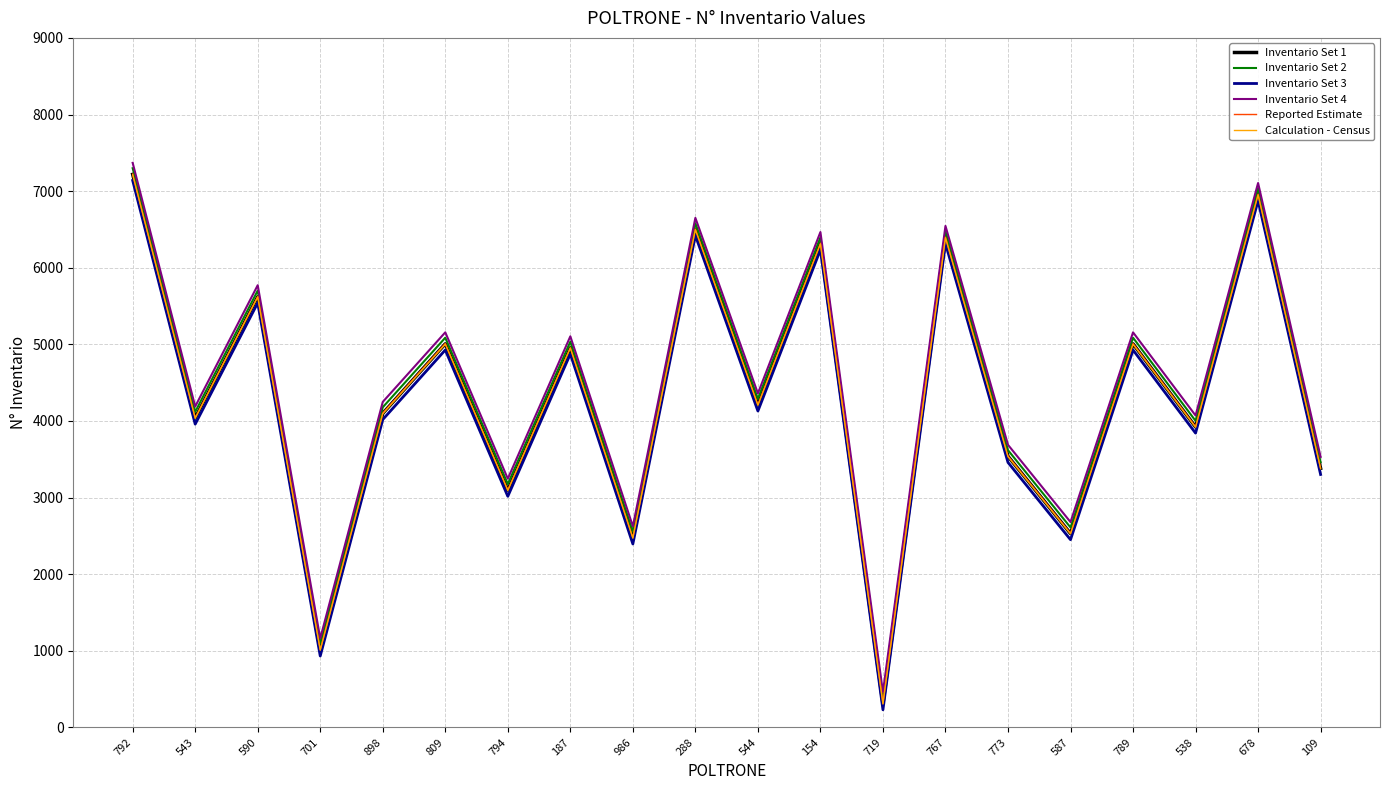

Reading left to right, transcribe all the data shown in this chart.

Inventario Set 1: 792=7219	543=4039	590=5622	701=1013	898=4099	809=5007	794=3097	187=4955	986=2475	288=6501	544=4210	154=6316	719=311	767=6396	773=3539	587=2531	789=5007	538=3922	678=6956	109=3382
Inventario Set 2: 792=7299	543=4119	590=5702	701=1093	898=4179	809=5087	794=3177	187=5035	986=2555	288=6581	544=4290	154=6396	719=391	767=6476	773=3619	587=2611	789=5087	538=4002	678=7036	109=3462
Inventario Set 3: 792=7139	543=3959	590=5542	701=933	898=4019	809=4927	794=3017	187=4875	986=2395	288=6421	544=4130	154=6236	719=231	767=6316	773=3459	587=2451	789=4927	538=3842	678=6876	109=3302
Inventario Set 4: 792=7369	543=4189	590=5772	701=1163	898=4249	809=5157	794=3247	187=5105	986=2625	288=6651	544=4360	154=6466	719=461	767=6546	773=3689	587=2681	789=5157	538=4072	678=7106	109=3532
Reported Estimate: 792=7224	543=4044	590=5627	701=1018	898=4104	809=5012	794=3102	187=4960	986=2480	288=6506	544=4215	154=6321	719=316	767=6401	773=3544	587=2536	789=5012	538=3927	678=6961	109=3387
Calculation - Census: 792=7214	543=4034	590=5617	701=1008	898=4094	809=5002	794=3092	187=4950	986=2470	288=6496	544=4205	154=6311	719=306	767=6391	773=3534	587=2526	789=5002	538=3917	678=6951	109=3377